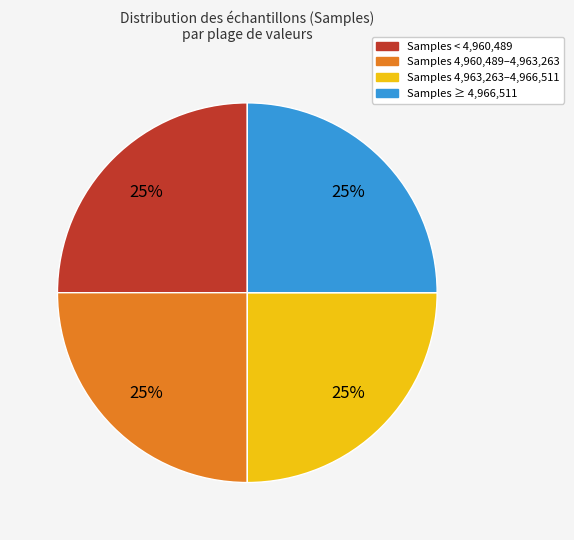

Approximately how many times larger is the value at Samples < 4,960,489 compared to Samples ≥ 4,966,511?

1.0